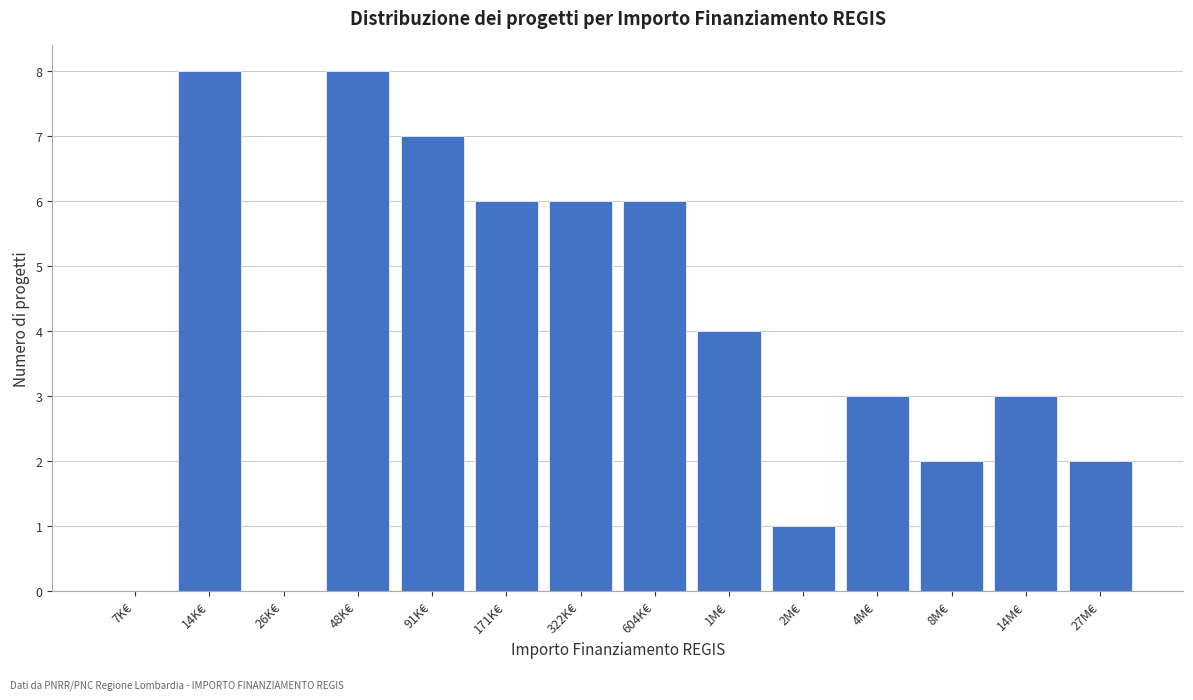

Reading right to left, extract all data points from this chart.

27M€=2	14M€=3	8M€=2	4M€=3	2M€=1	1M€=4	604K€=6	322K€=6	171K€=6	91K€=7	48K€=8	26K€=0	14K€=8	7K€=0